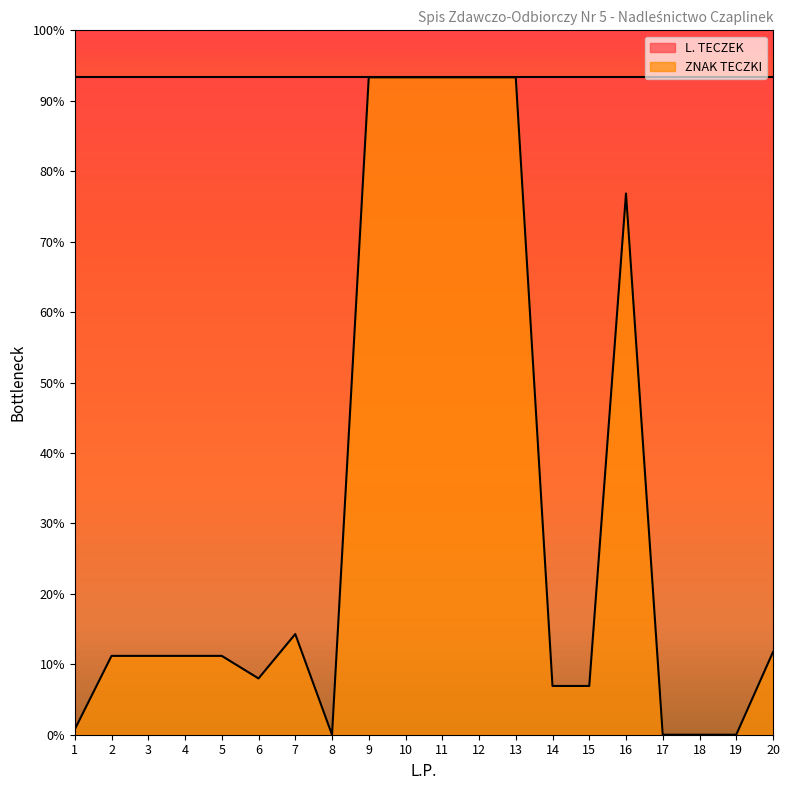

The chart shows a value of 207.7 at 14. True or false?

True